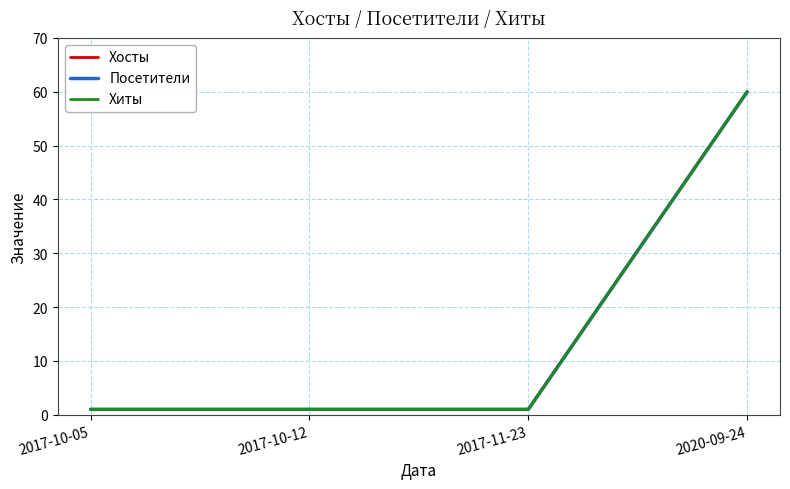

Is this an area chart (filled region under the line)?

No